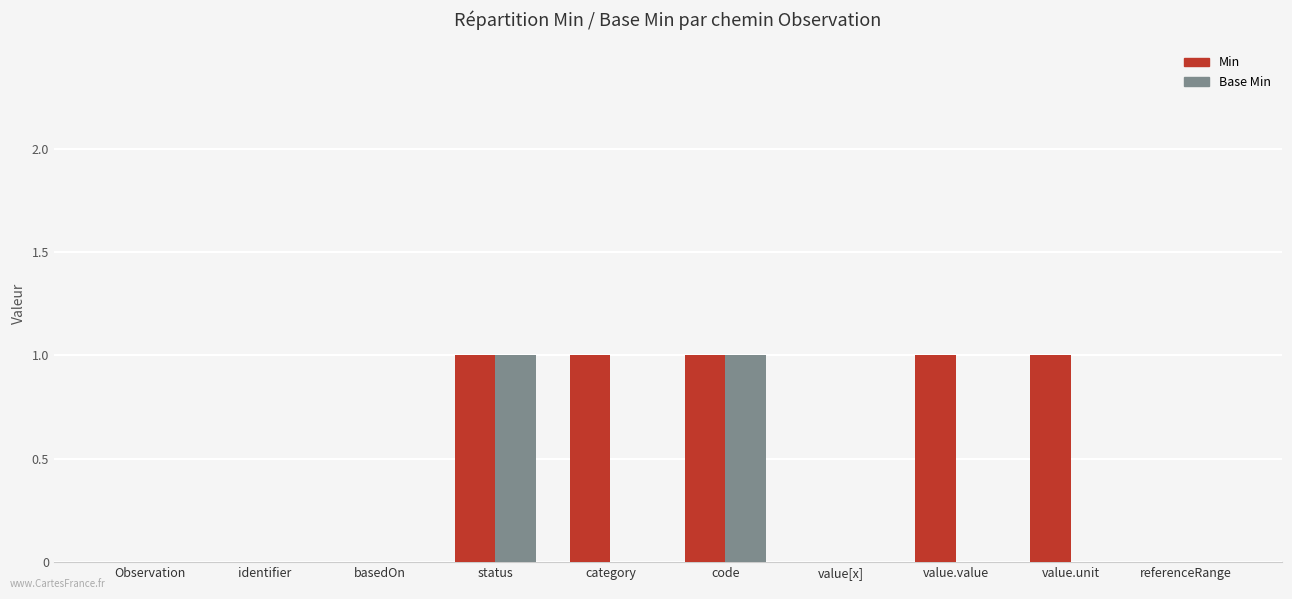

Which series has the largest total across all categories?

Min